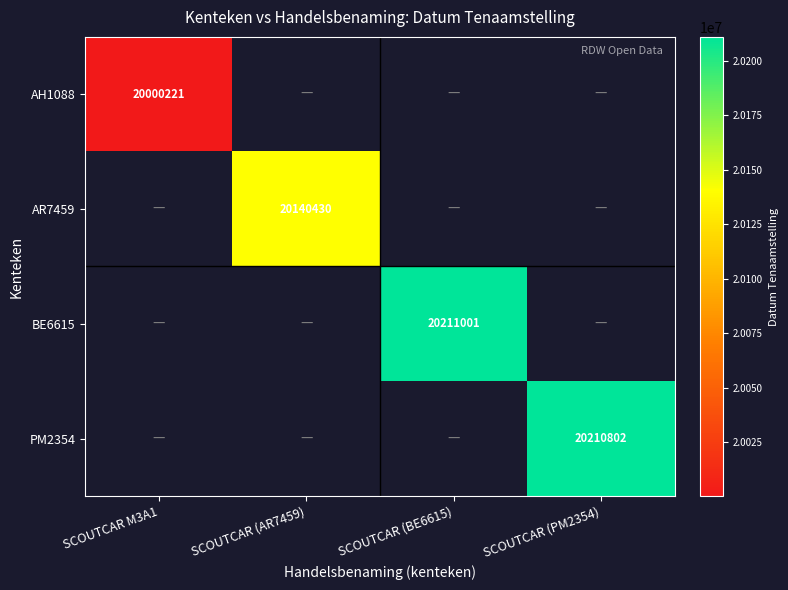

Rank the categories by AH1088 value from lowest to highest.

SCOUTCAR M3A1, SCOUTCAR (AR7459), SCOUTCAR (BE6615), SCOUTCAR (PM2354)